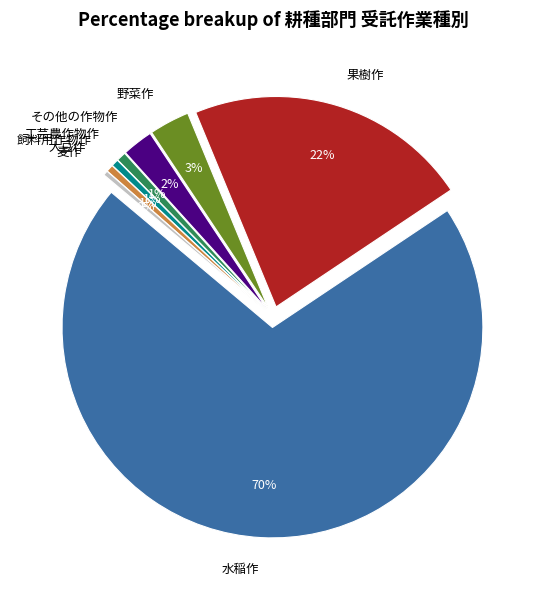

Which slice represents more than half of the pie?

水稲作